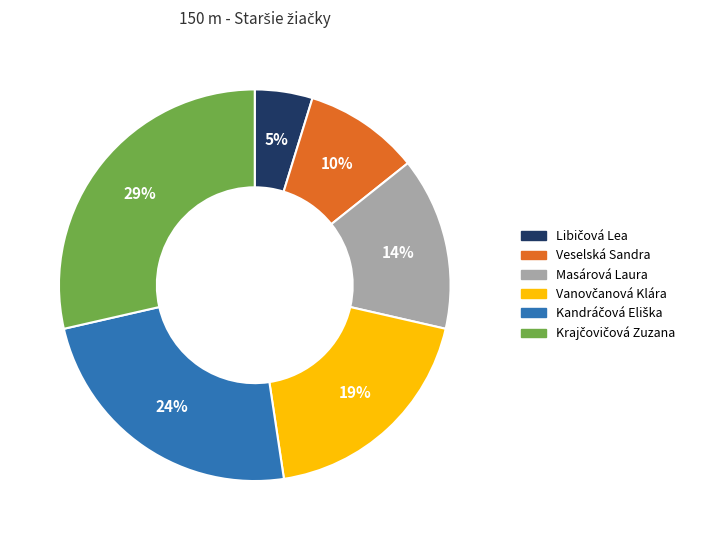

How many segments does this pie chart have?

6